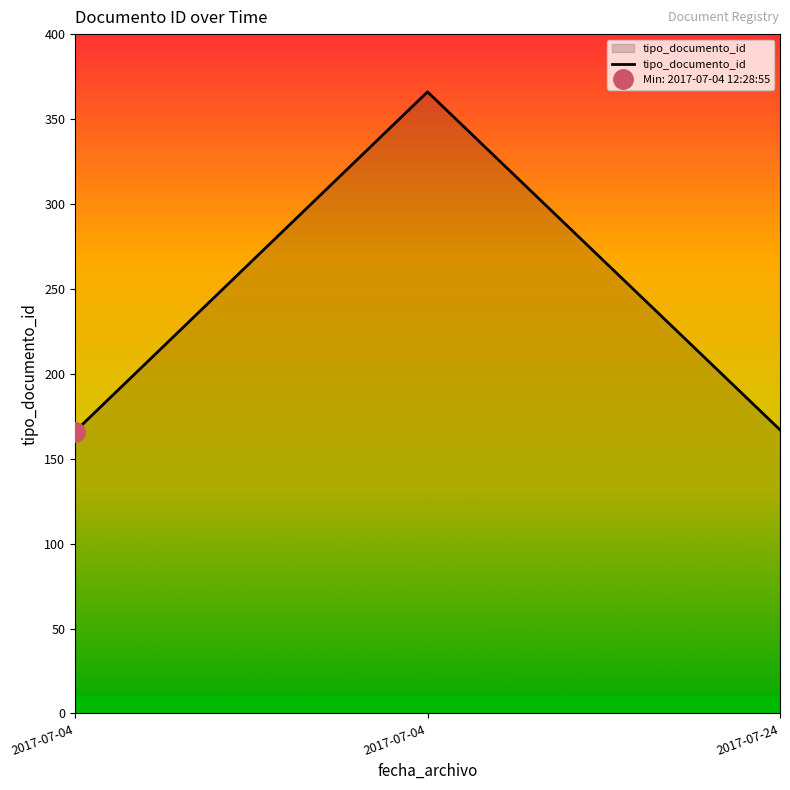

Approximately how many times larger is the value at 2017-07-04 compared to 2017-07-04?

2.2